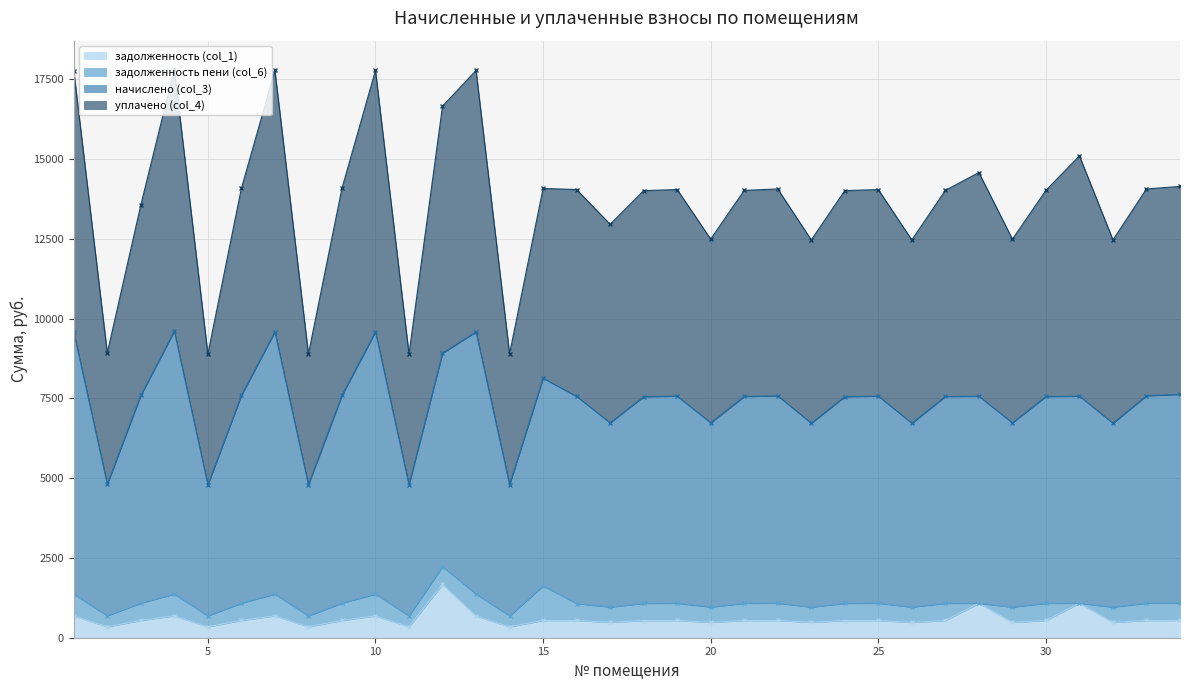

Does the chart display data point markers on the line(s)?

Yes